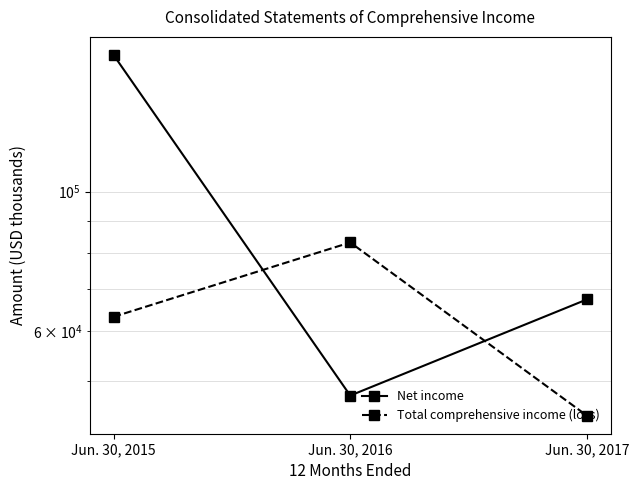

What is the sum of the Total comprehensive income (loss) values at Jun. 30, 2017 and Jun. 30, 2016?

127113